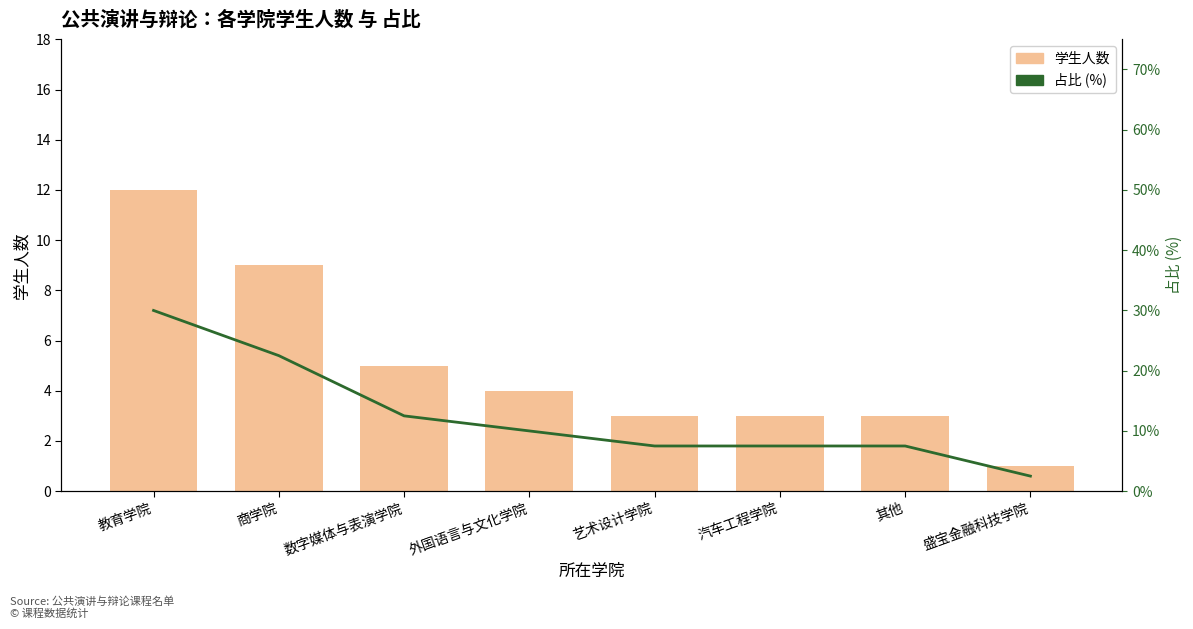

At which label is 占比 (%) closest to 16?

数字媒体与表演学院